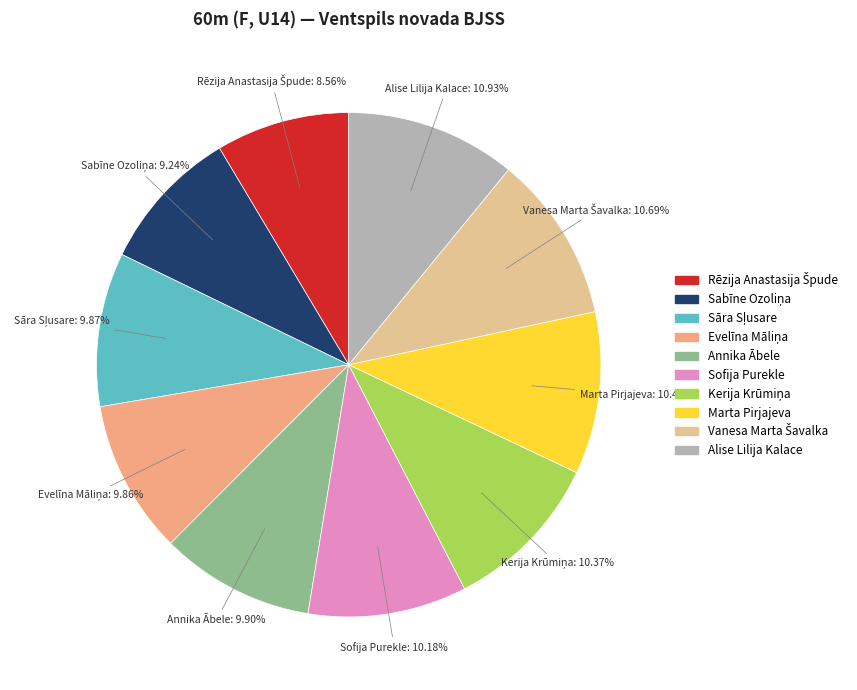

What is the ratio of the value at Sofija Purekle to the value at Marta Pirjajeva?

1.0